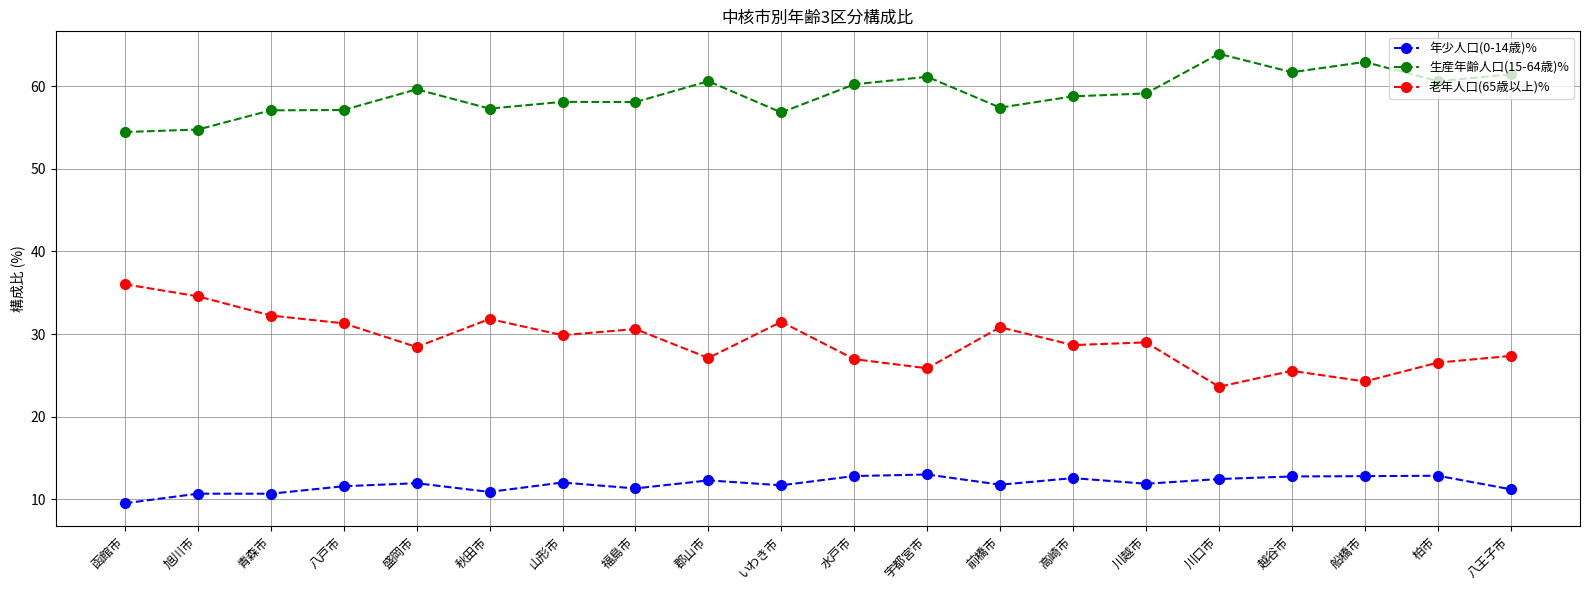

What are all the series names shown in the legend?

年少人口(0-14歳)%, 生産年齢人口(15-64歳)%, 老年人口(65歳以上)%